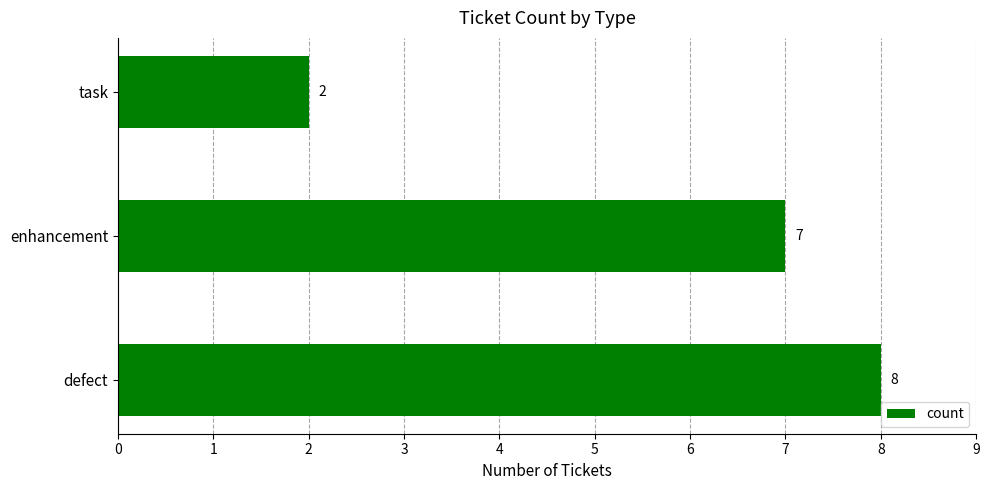

True or false: the data shows 7 at enhancement.

True